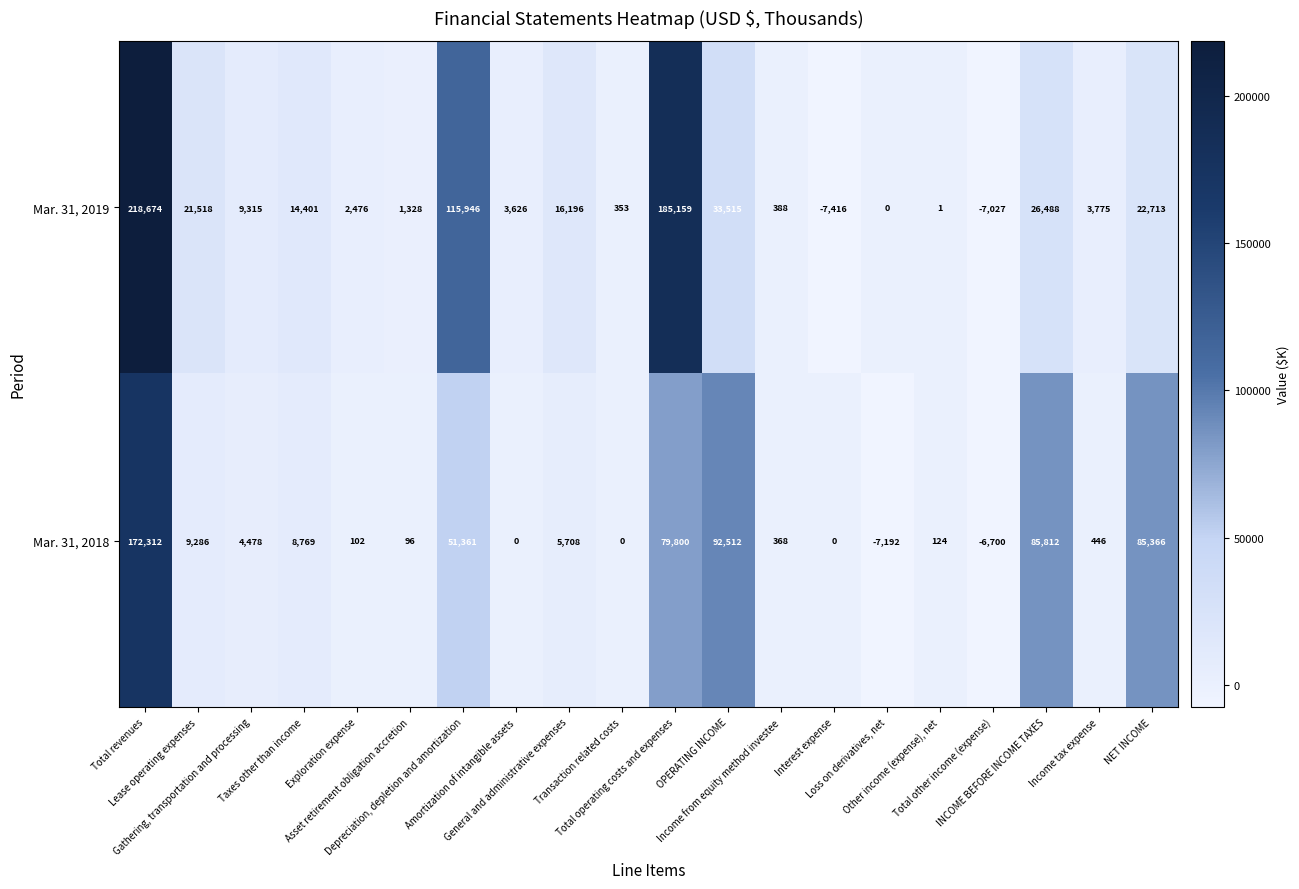

What is the greatest value displayed?

218674